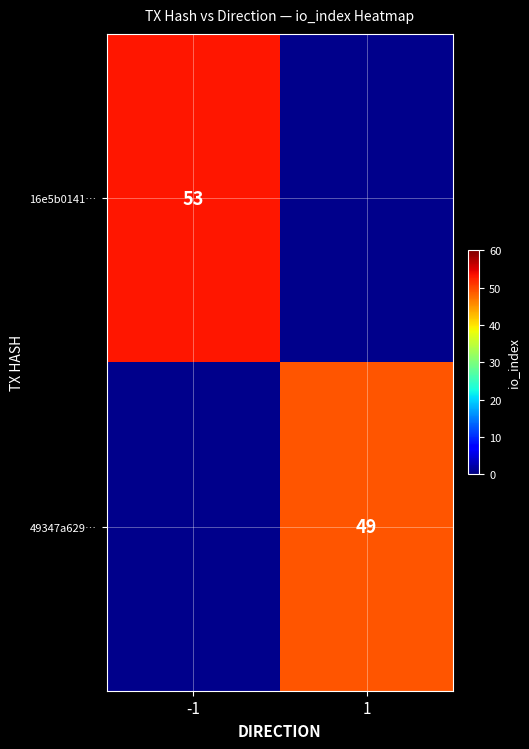

How many distinct data groups are displayed?

2